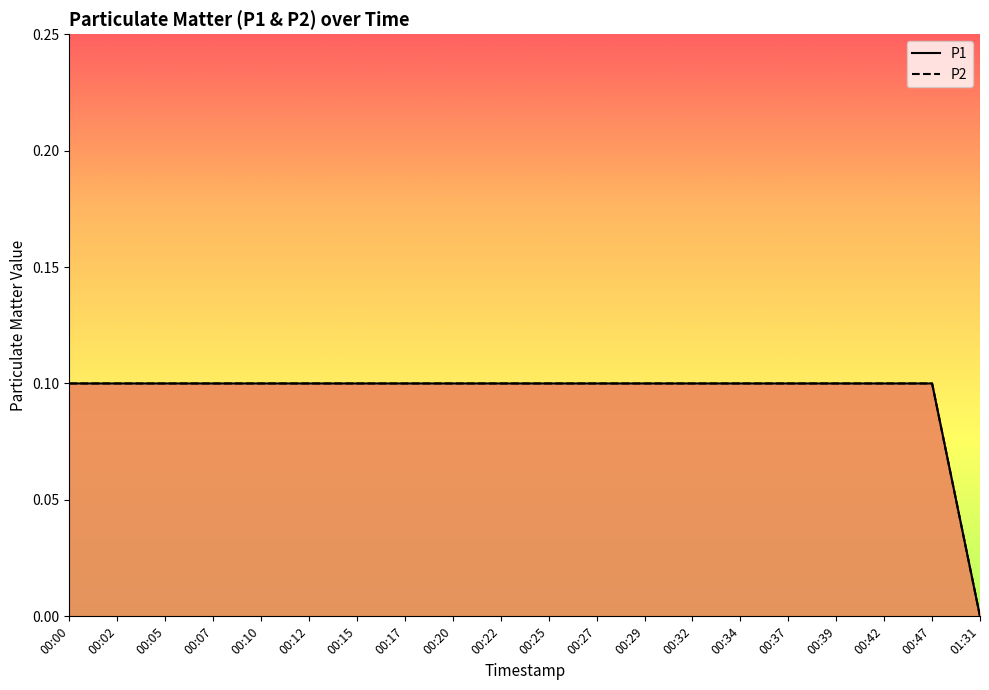

How many P1 values are between 0 and 1?

20